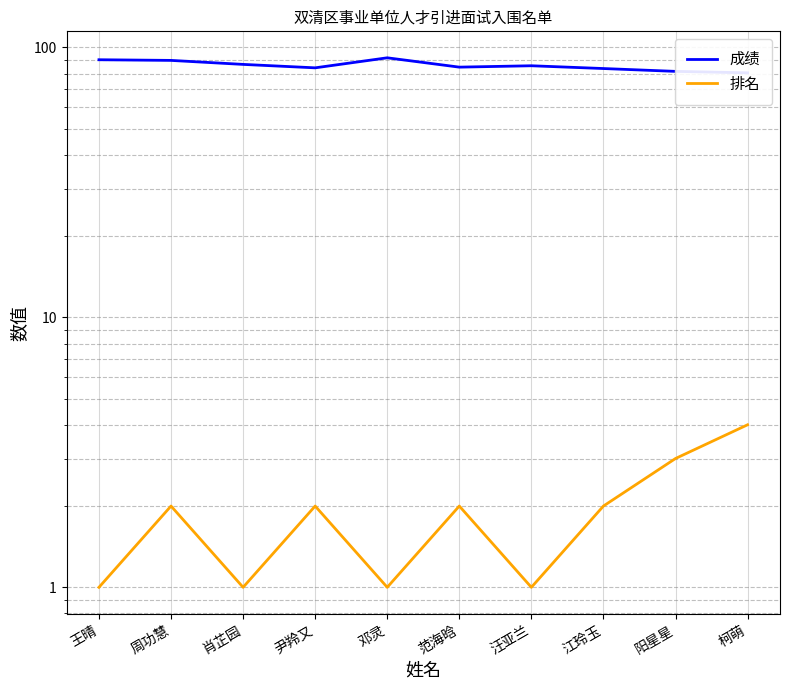

At how many categories does at least one series exceed 60?

10